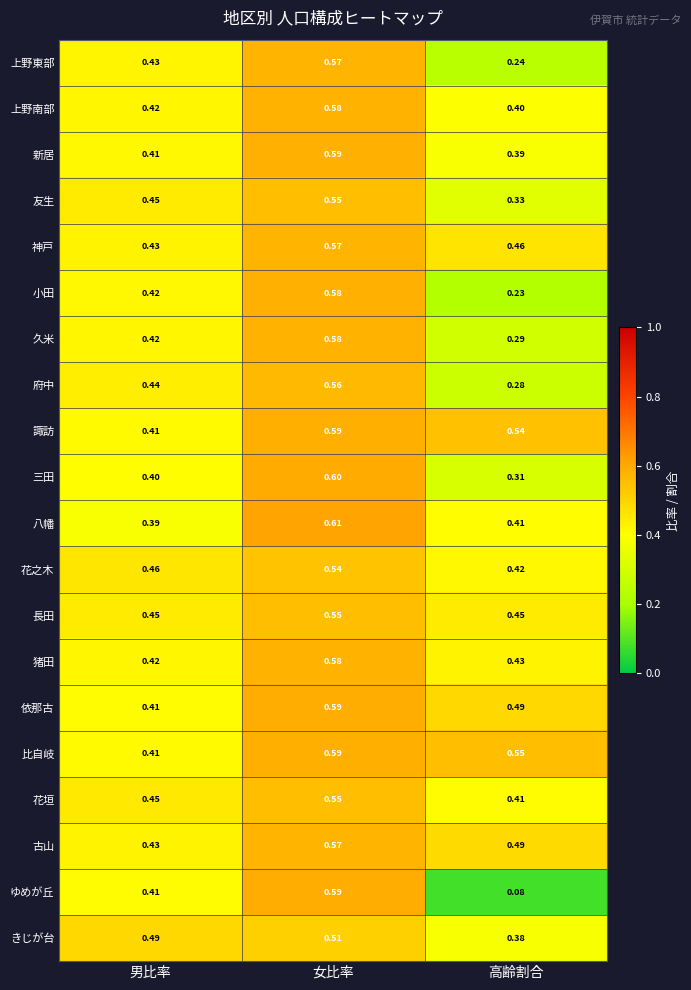

At which category does the chart reach its peak across all series?

女比率